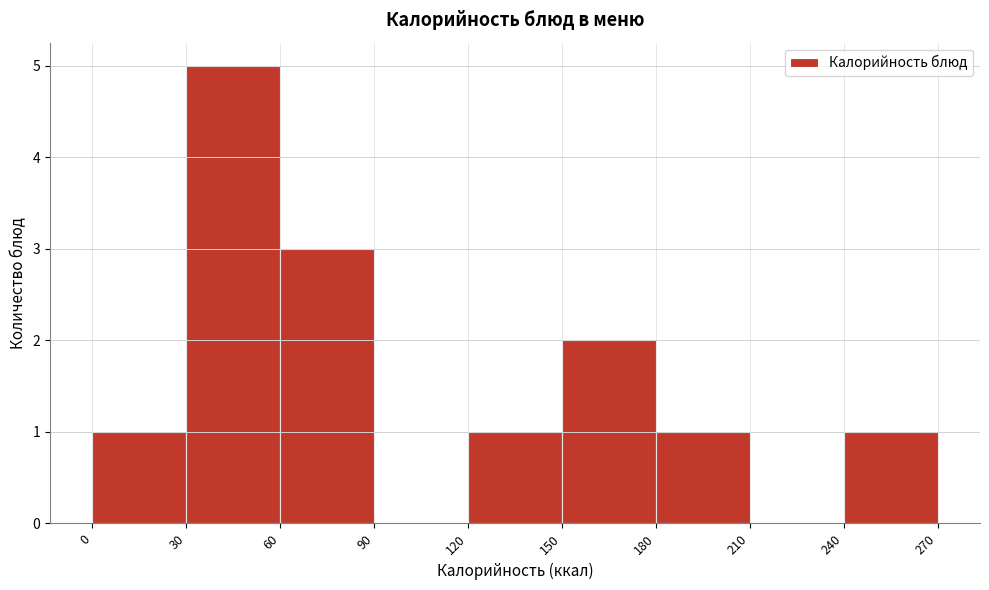

Over which range of the x-axis is the bar tallest?

30 to 60